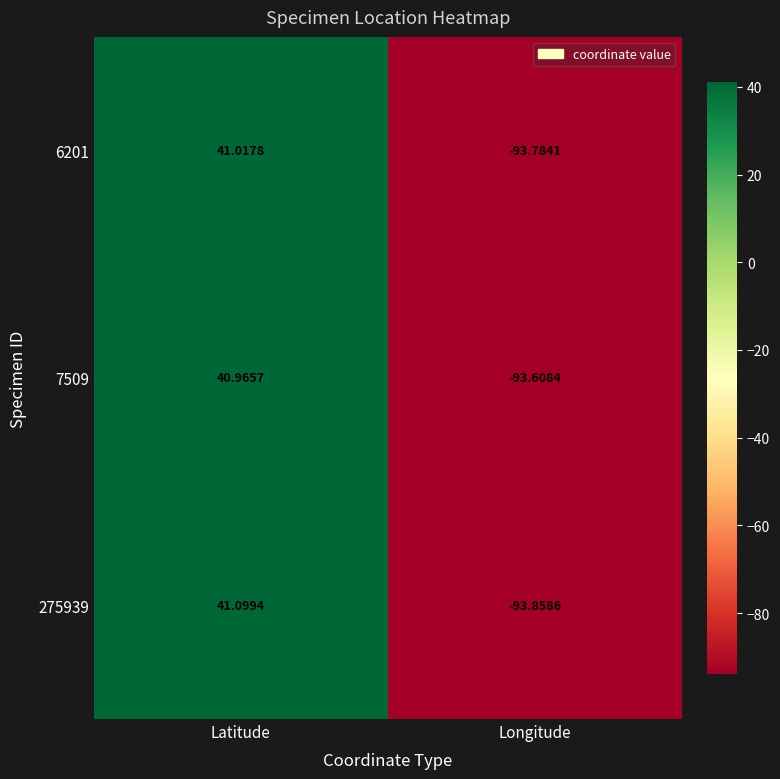

Which category has the lowest value in the 6201 series?

Longitude